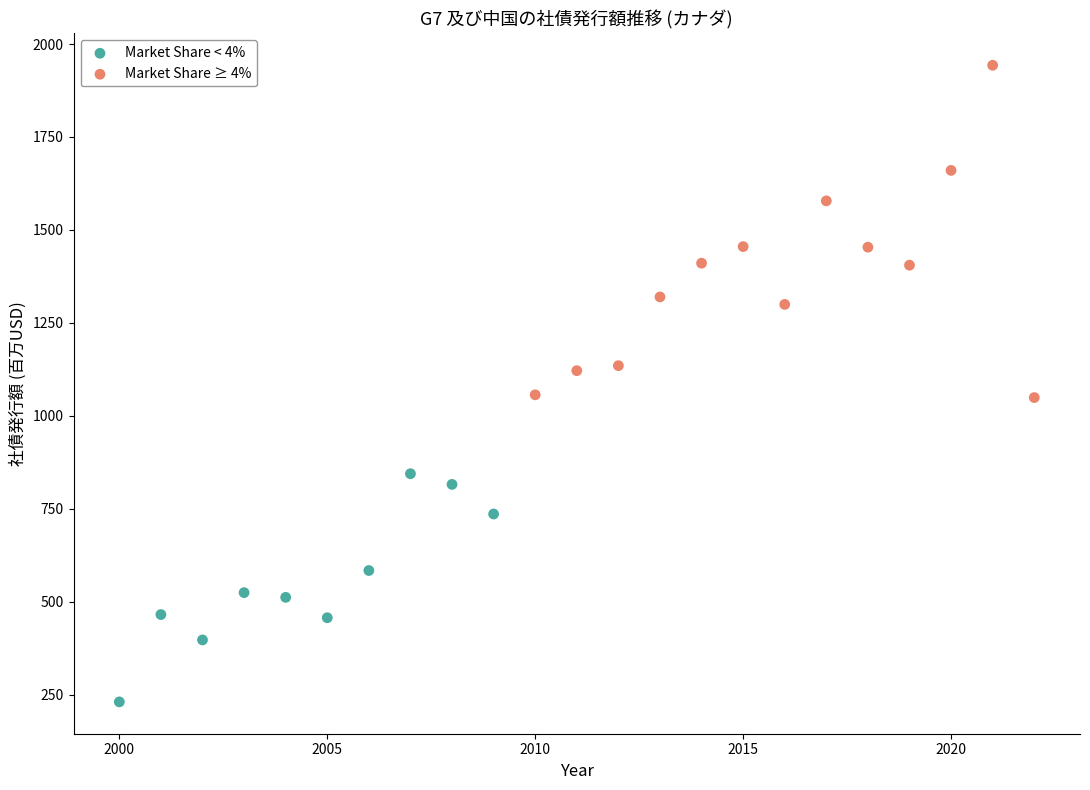

Which series contains the highest Y value?

Market Share ≥ 4%